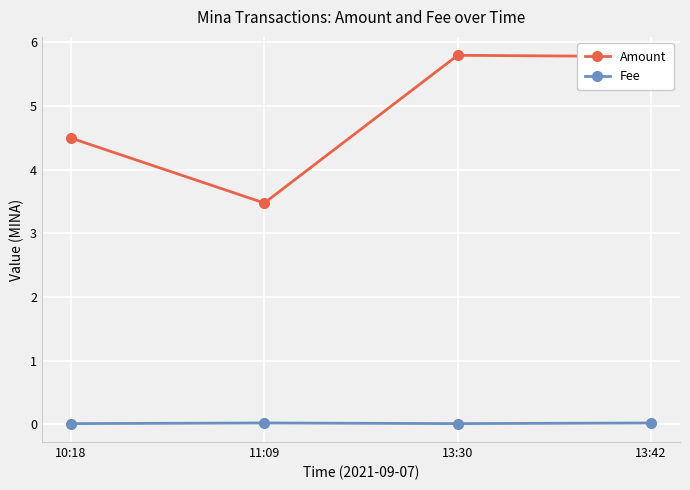

What is the lowest value of the Amount series?

3.5